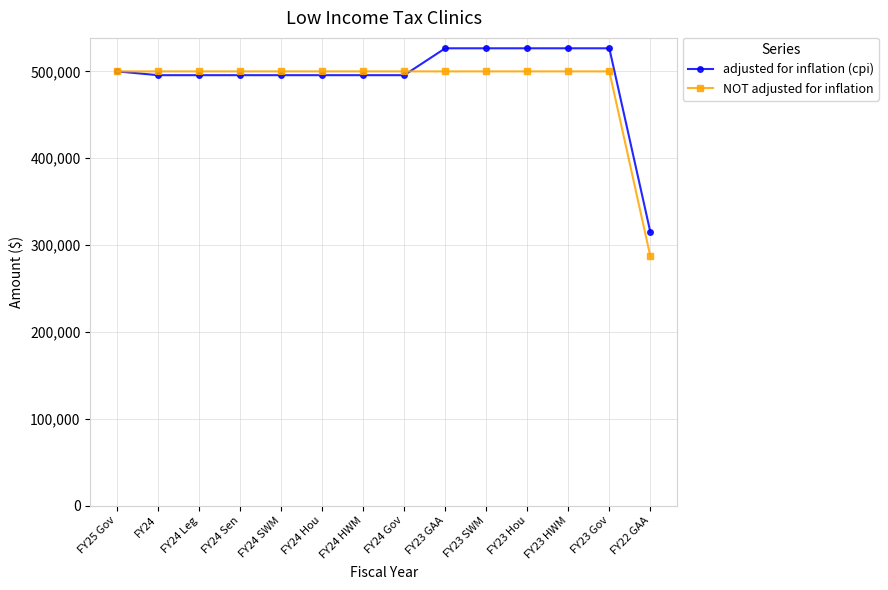

Which category has the lowest value in the adjusted for inflation (cpi) series?

FY22 GAA